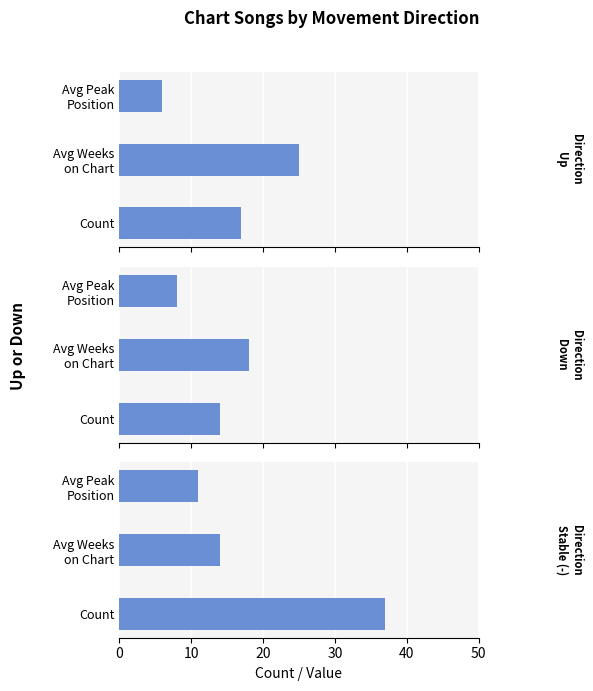

Are the bars horizontal?

Yes